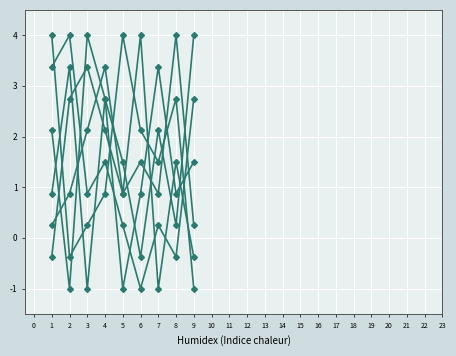

Reading left to right, list all the values displayed in this chart.

col_9: 0.9	3.4	-1.0	2.8	1.5	-0.4	2.1	0.2	4.0
col_7: 4.0	-0.4	0.2	0.9	4.0	2.1	1.5	2.8	-1.0
col_3: -0.4	2.8	3.4	2.1	0.9	1.5	0.9	4.0	0.2
col_4: 2.1	-1.0	4.0	2.8	-1.0	0.9	3.4	0.9	1.5
col_2: 0.2	0.9	2.1	3.4	0.9	4.0	-1.0	1.5	-0.4
col_6: 3.4	4.0	0.9	1.5	0.2	-1.0	0.2	-0.4	2.8